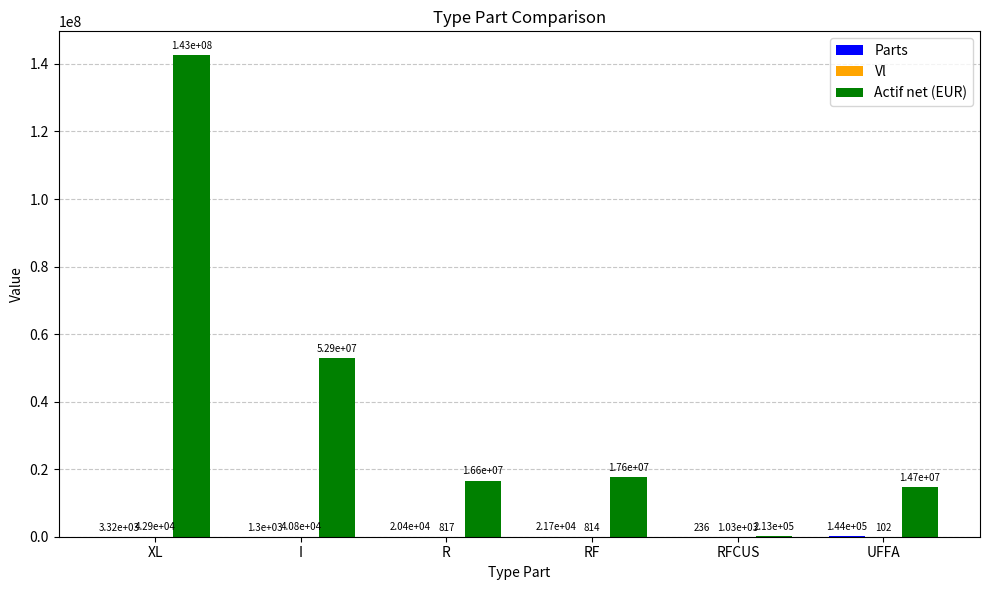

True or false: Actif net (EUR) has a value of 251513490.9 at XL.

False